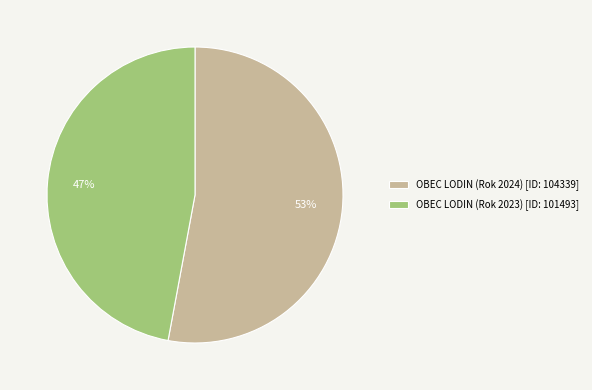

How many segments does this pie chart have?

2